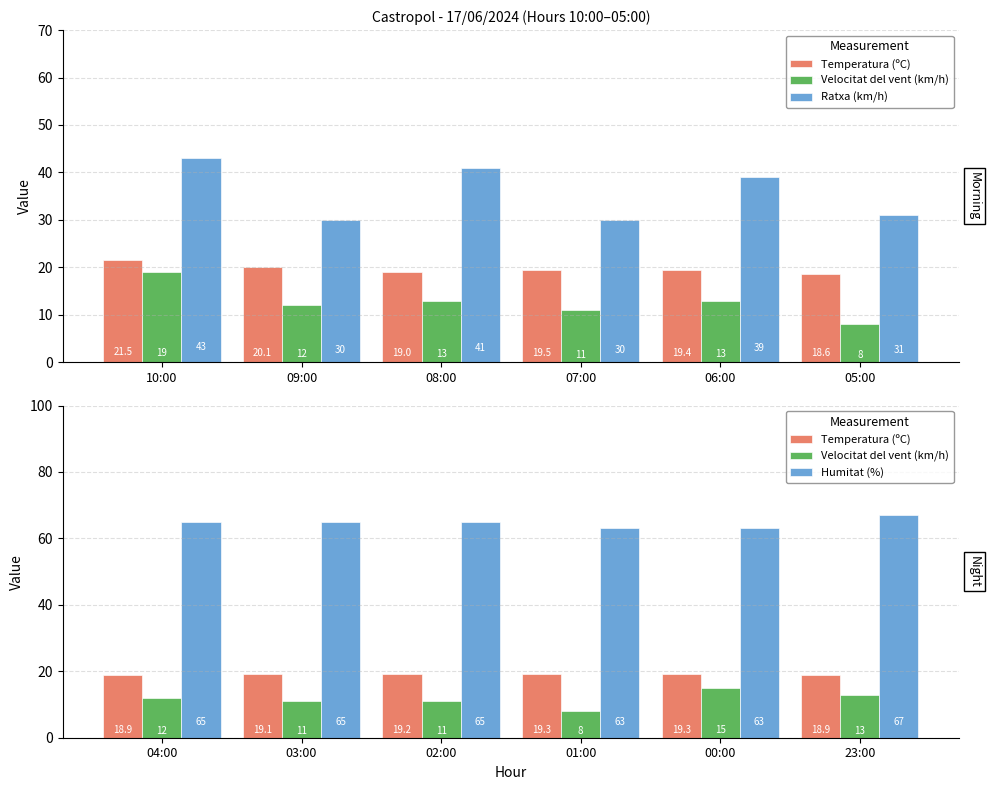

At how many categories does at least one series exceed 12?

6